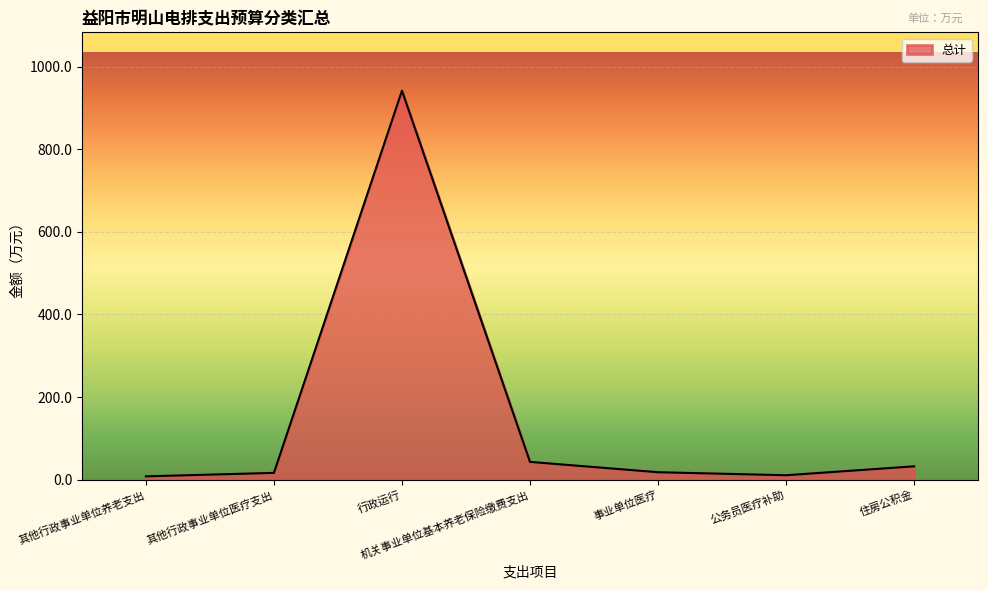

Between 住房公积金 and 行政运行, which is larger?

行政运行